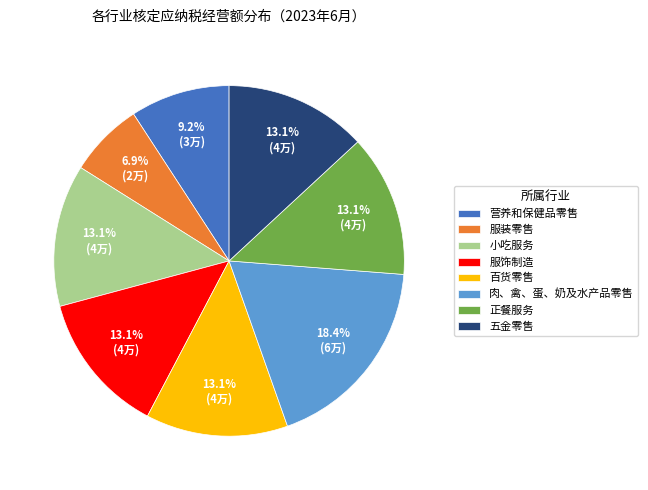

Approximately how many times larger is the value at 五金零售 compared to 百货零售?

1.0